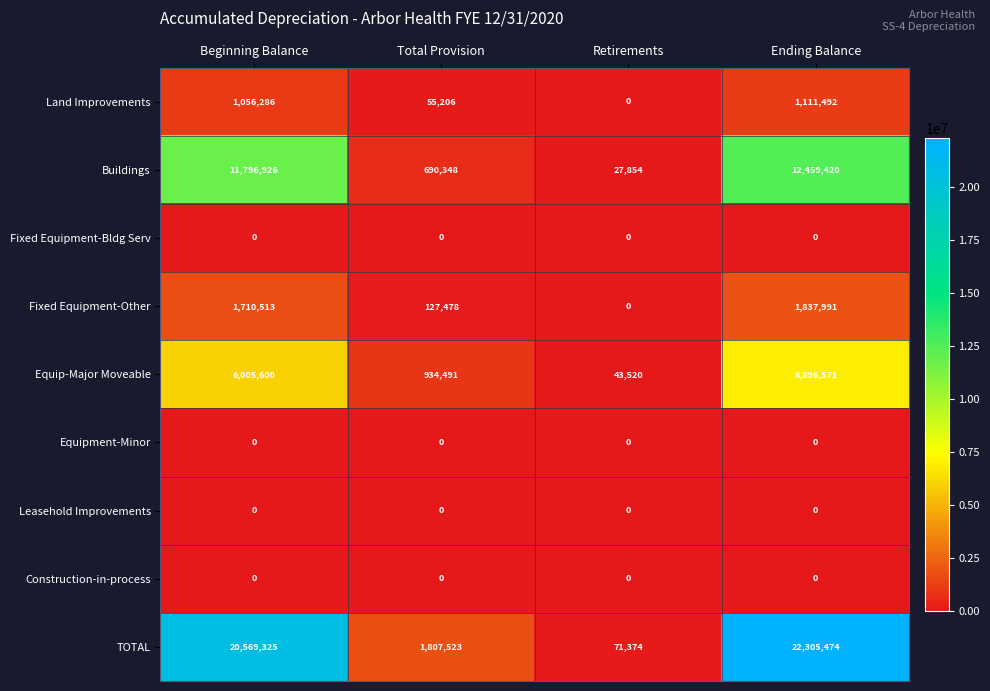

Rank the categories by Fixed Equipment-Other value from lowest to highest.

Retirements, Total Provision, Beginning Balance, Ending Balance